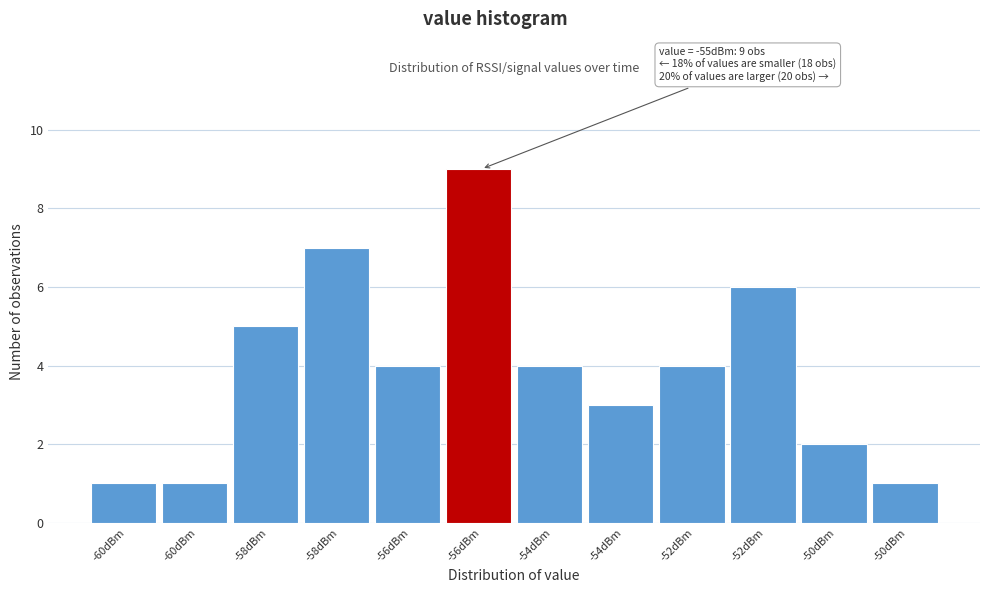

How many series are shown in this chart?

1